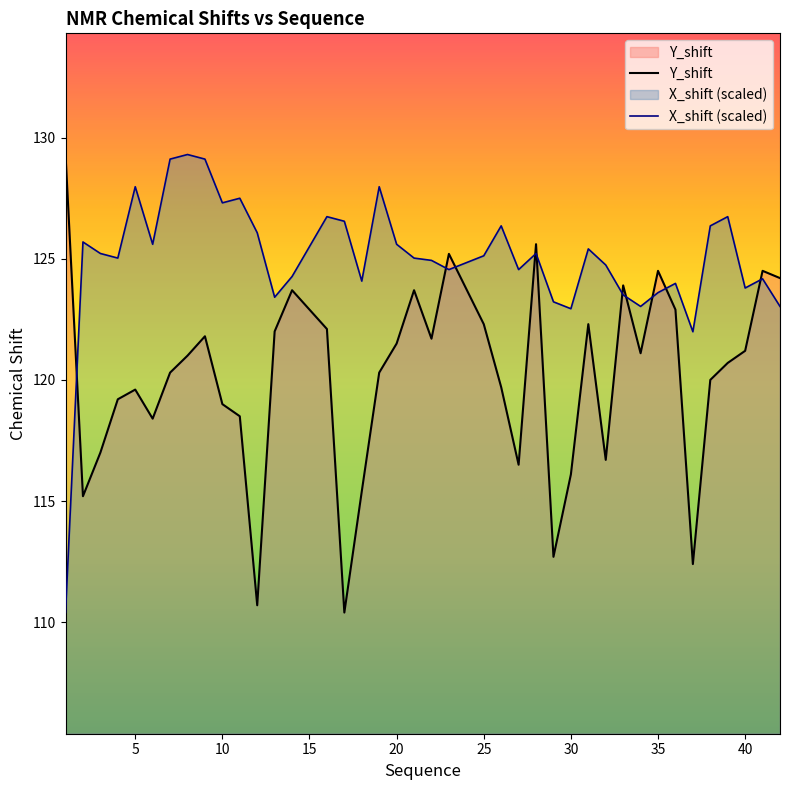

Where do X_shift and Y_shift first cross each other?

1 and 2